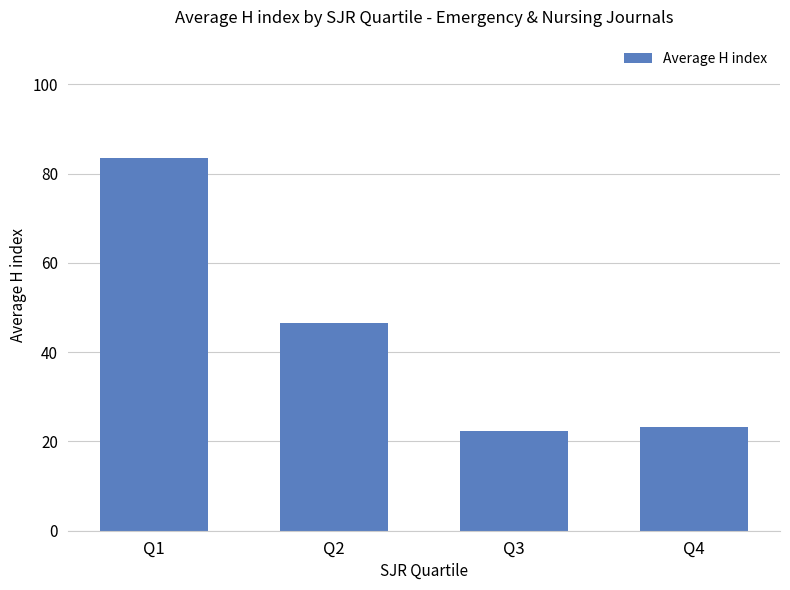

What is the minimum value shown in the chart?

22.3